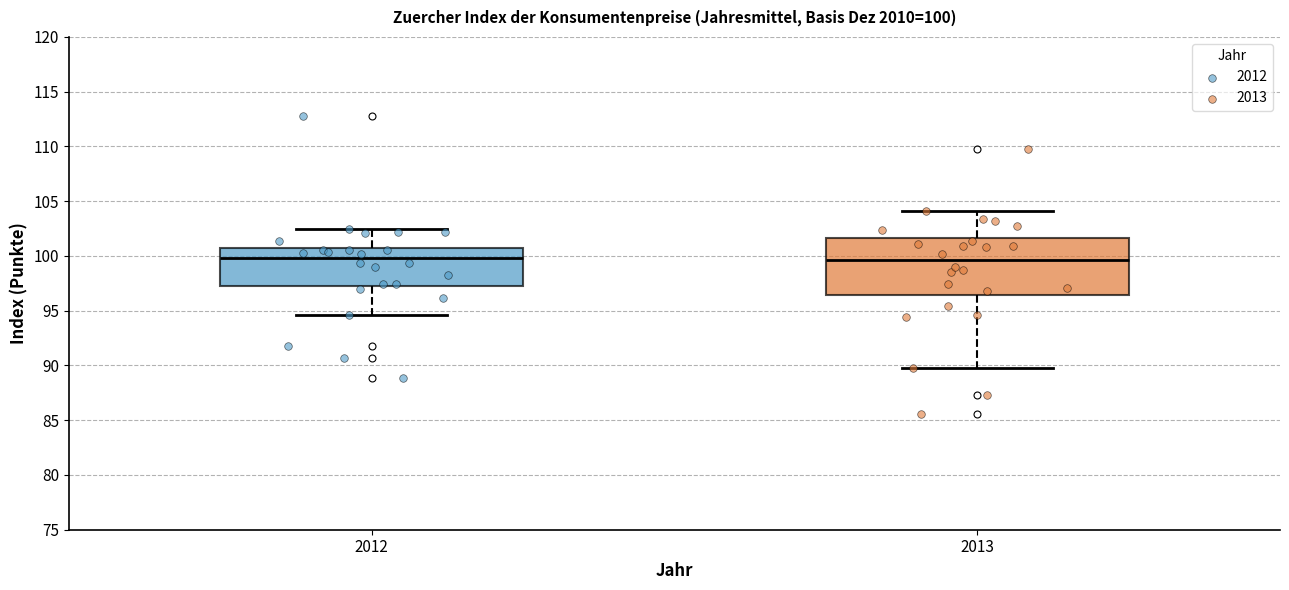

Comparing the boxes themselves (not the whiskers), which one is the tallest?

2013